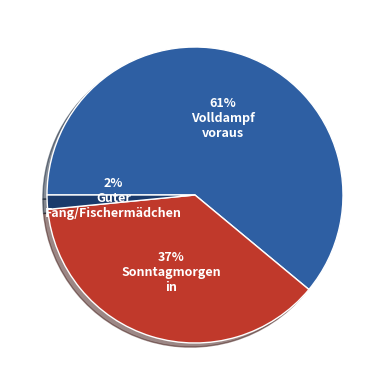

Does any single category account for the majority?

Yes